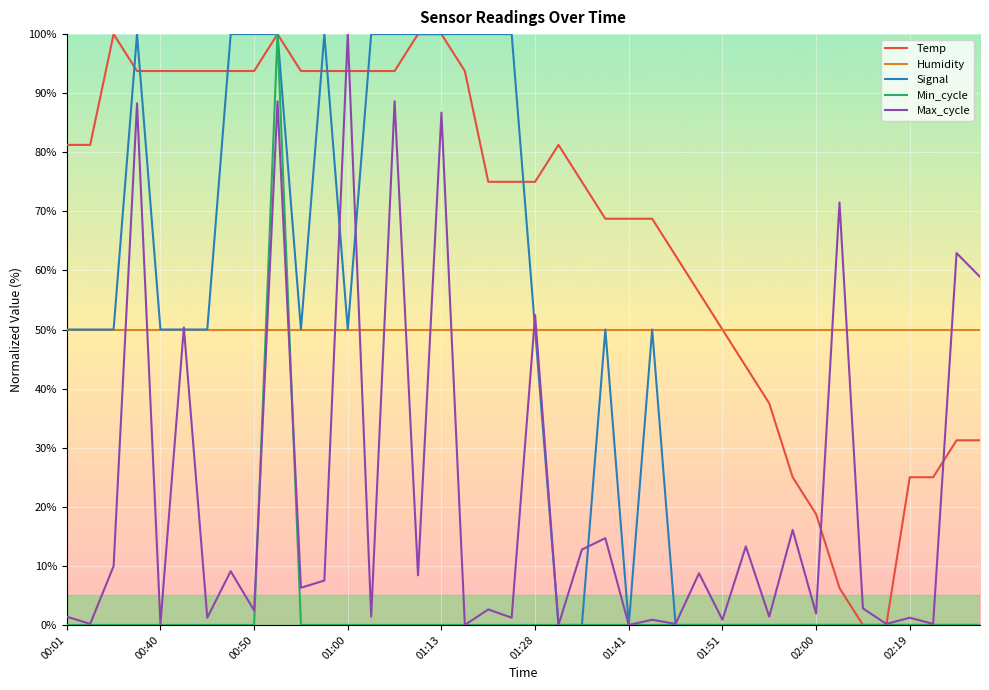

What is the maximum value for Max_cycle?

100.0